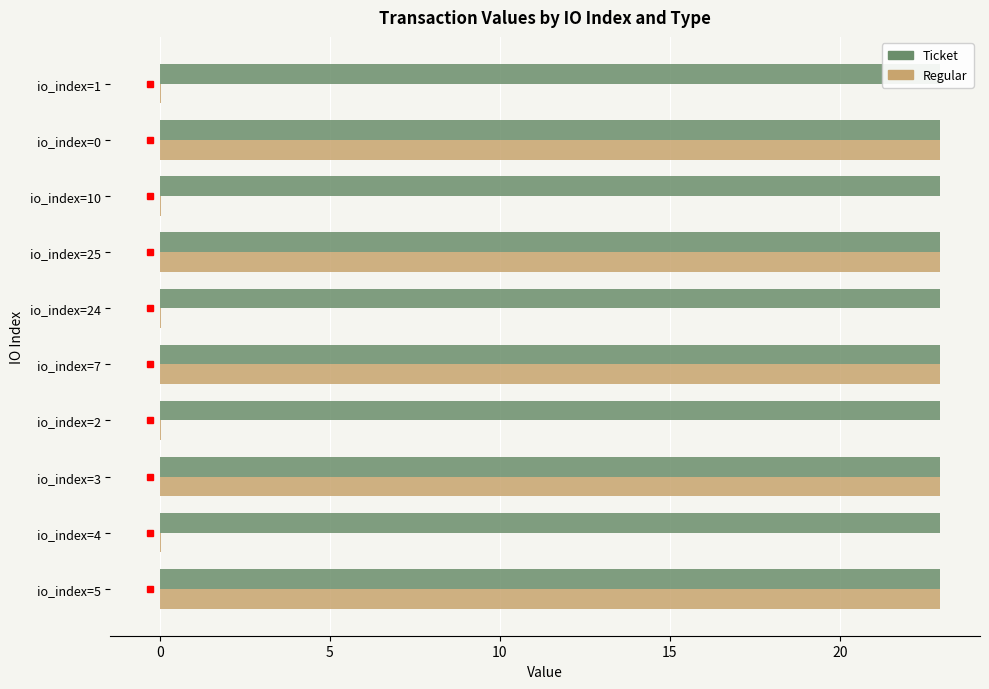

How many series are shown in this chart?

2